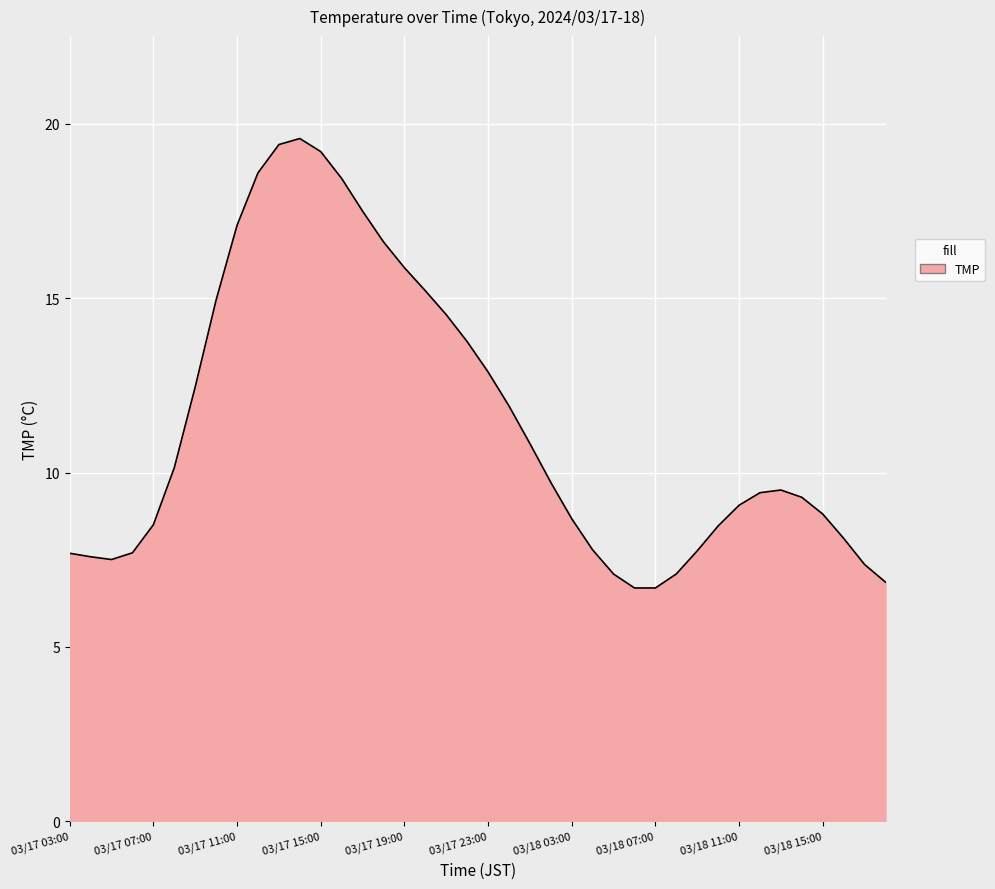

What is the greatest value displayed?

19.6